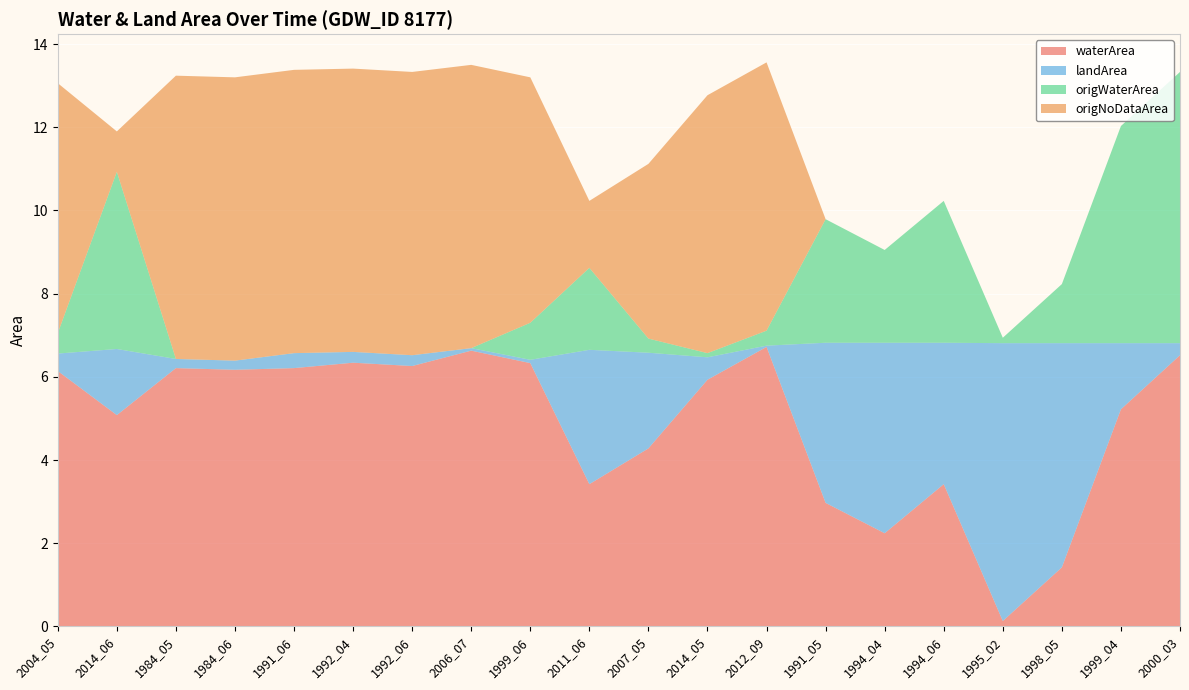

Reading left to right, transcribe all the data shown in this chart.

waterArea: 2004_05=6.1	2014_06=5.1	1984_05=6.2	1984_06=6.2	1991_06=6.2	1992_04=6.3	1992_06=6.3	2006_07=6.6	1999_06=6.3	2011_06=3.4	2007_05=4.3	2014_05=5.9	2012_09=6.7	1991_05=3.0	1994_04=2.2	1994_06=3.4	1995_02=0.1	1998_05=1.4	1999_04=5.2	2000_03=6.5
landArea: 2004_05=0.4	2014_06=1.6	1984_05=0.2	1984_06=0.2	1991_06=0.4	1992_04=0.3	1992_06=0.3	2006_07=0.1	1999_06=0.1	2011_06=3.2	2007_05=2.3	2014_05=0.5	2012_09=0.0	1991_05=3.9	1994_04=4.6	1994_06=3.4	1995_02=6.7	1998_05=5.4	1999_04=1.6	2000_03=0.3
origWaterArea: 2004_05=0.5	2014_06=4.3	1984_05=0.0	1984_06=0.0	1991_06=0.0	1992_04=0.0	1992_06=0.0	2006_07=0.0	1999_06=0.9	2011_06=2.0	2007_05=0.3	2014_05=0.1	2012_09=0.4	1991_05=3.0	1994_04=2.2	1994_06=3.4	1995_02=0.1	1998_05=1.4	1999_04=5.2	2000_03=6.5
origNoDataArea: 2004_05=6.0	2014_06=1.0	1984_05=6.8	1984_06=6.8	1991_06=6.8	1992_04=6.8	1992_06=6.8	2006_07=6.8	1999_06=5.9	2011_06=1.6	2007_05=4.2	2014_05=6.2	2012_09=6.5	1991_05=0.0	1994_04=0.0	1994_06=0.0	1995_02=0.0	1998_05=0.0	1999_04=0.0	2000_03=0.0